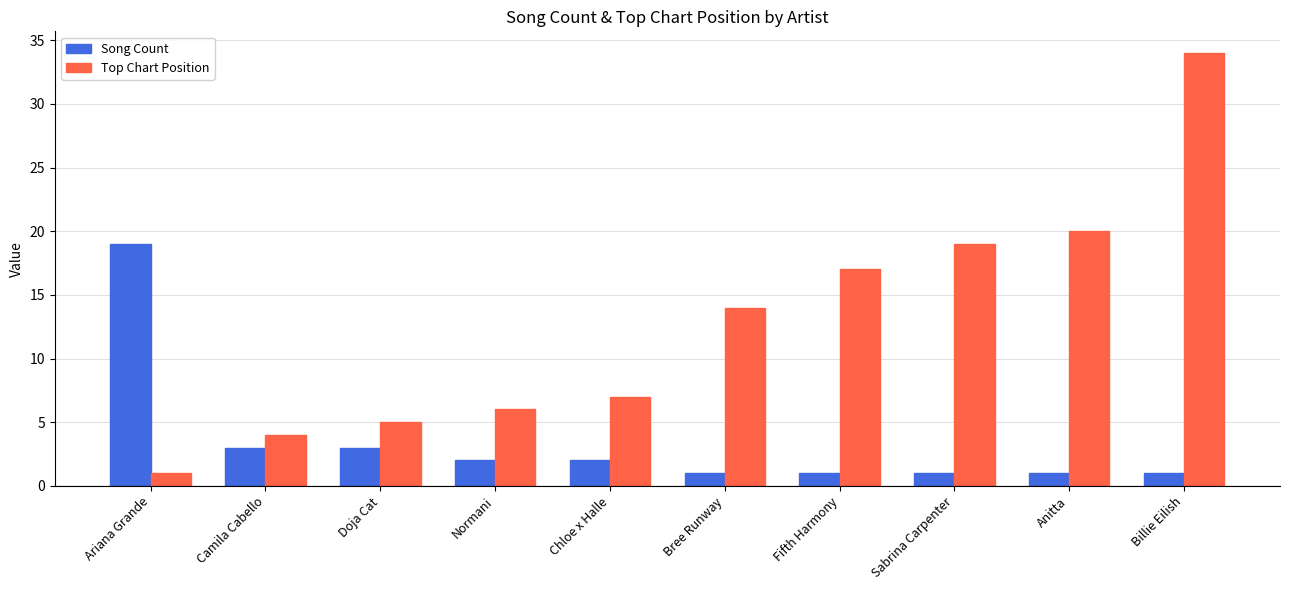

Reading left to right, what are all the values shown in this chart?

Song Count: 19	3	3	2	2	1	1	1	1	1
Top Chart Position: 1	4	5	6	7	14	17	19	20	34